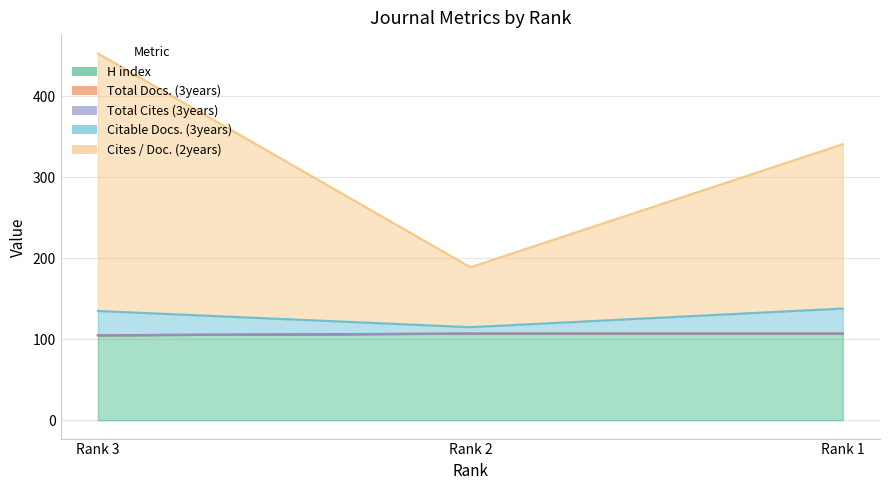

Which series changed the most between Rank 2 and Rank 1?

Cites / Doc. (2years)